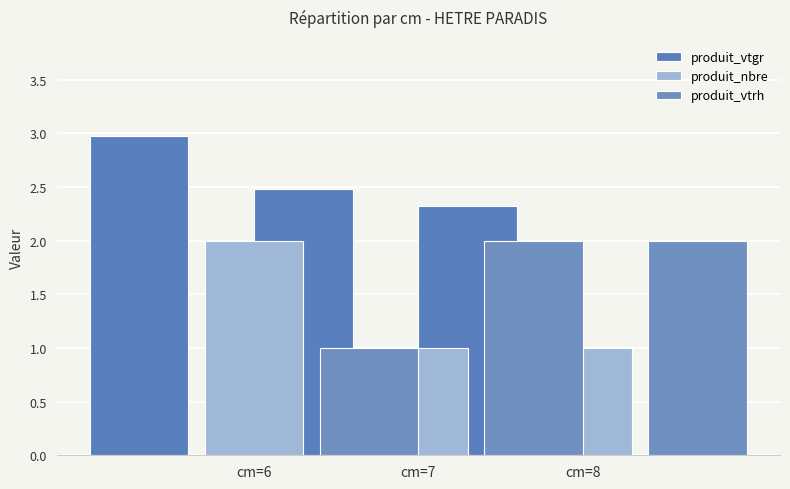

At which category is the sum across all series the highest?

cm=6